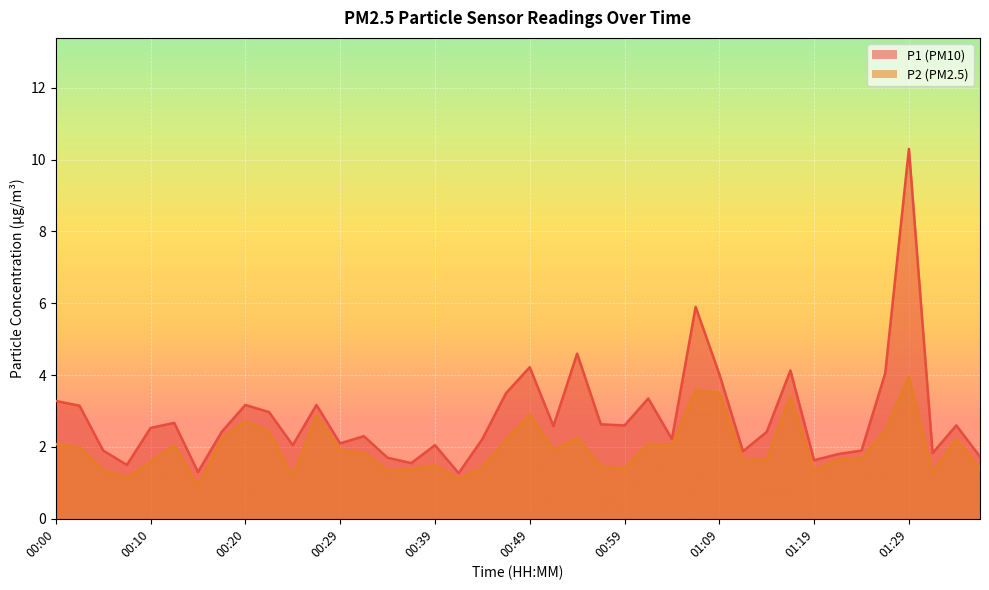

Which series has the widest spread of values?

P1 (PM10)